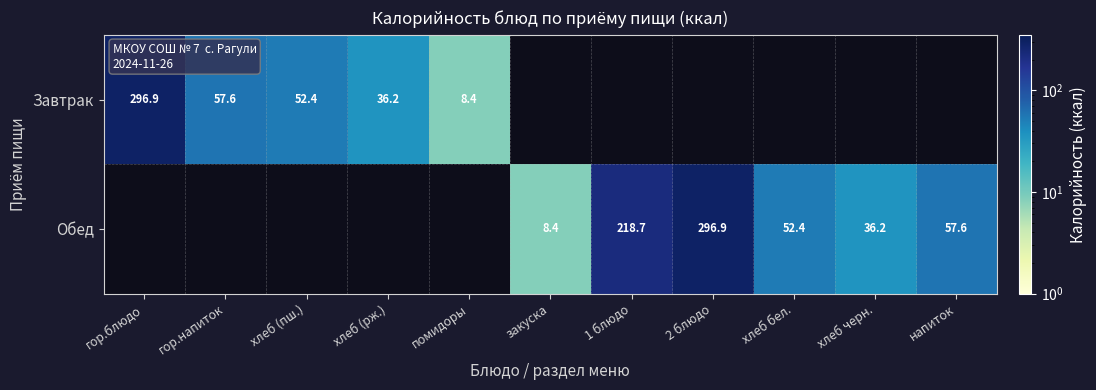

What value does the Завтрак series have at гор.блюдо?

296.9